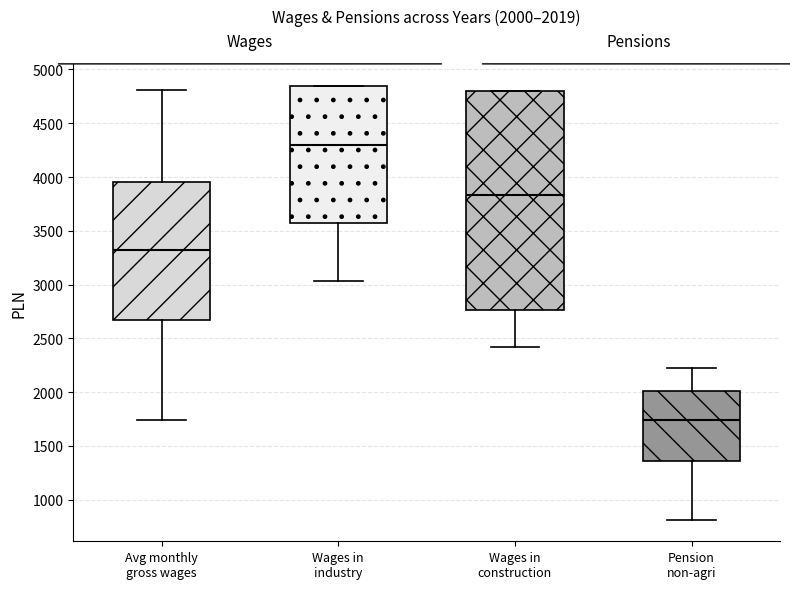

Which box is the tallest, from its lower edge to its upper edge?

Wages in construction